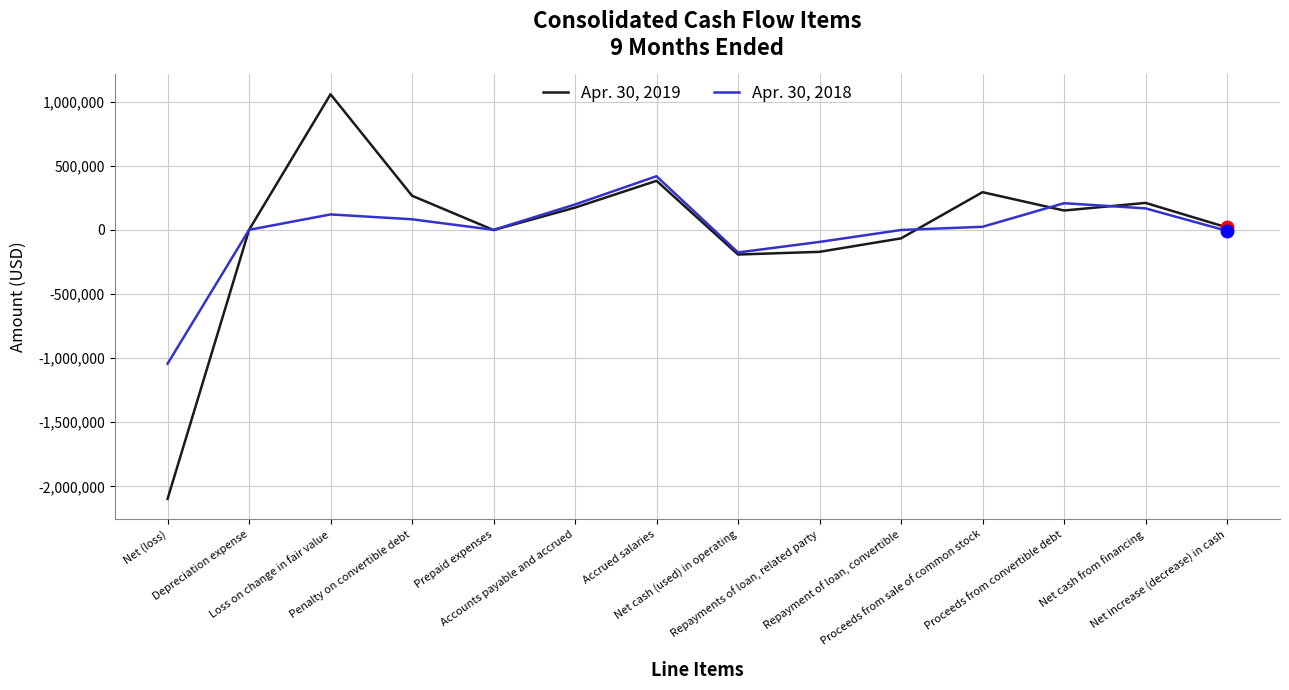

What is the minimum value for Apr. 30, 2018?

-1043440